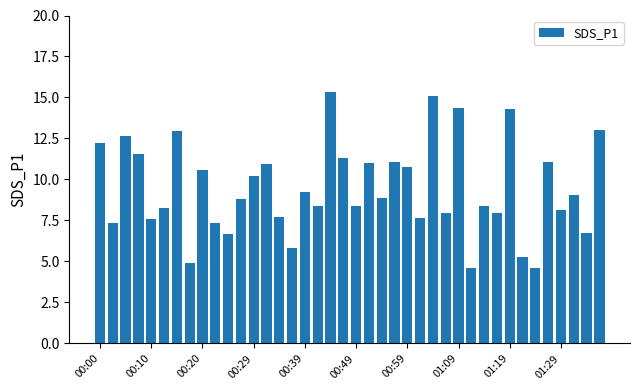

What is the smallest value displayed?

4.6